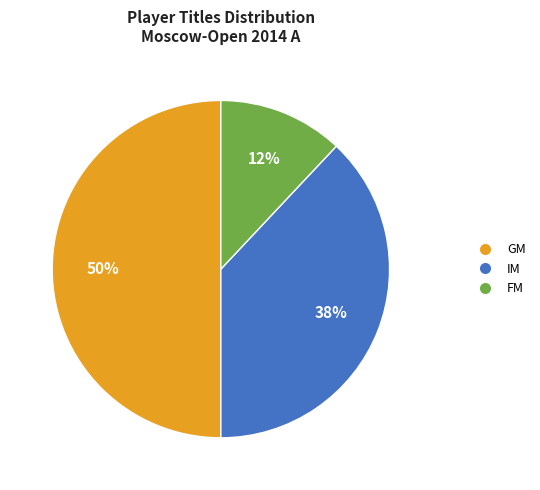

How many segments does this pie chart have?

3